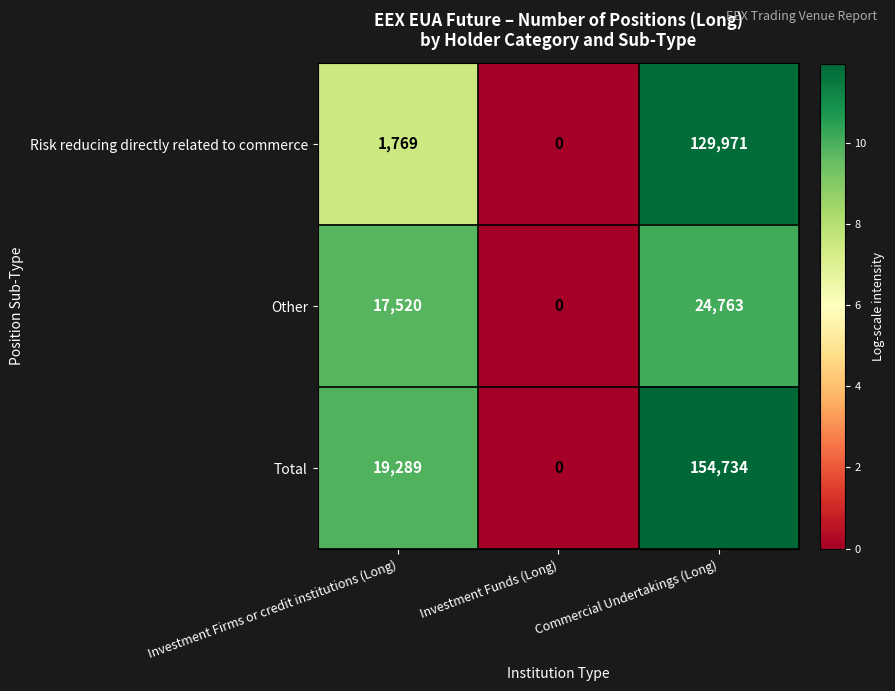

What is the difference between the Other values at Investment Firms or credit institutions (Long) and Commercial Undertakings (Long)?

7243